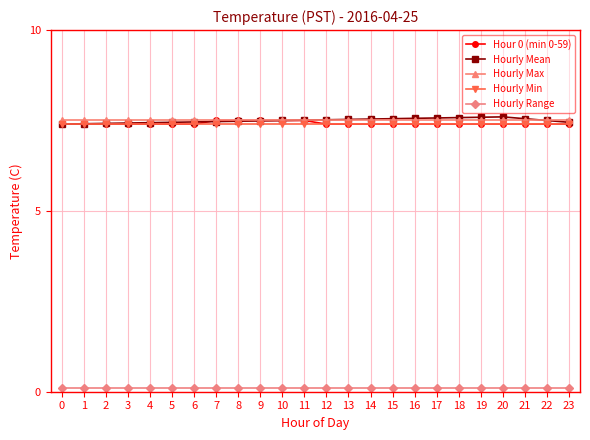

What is the highest value of the Hour 0 (min 0-59) series?

7.5